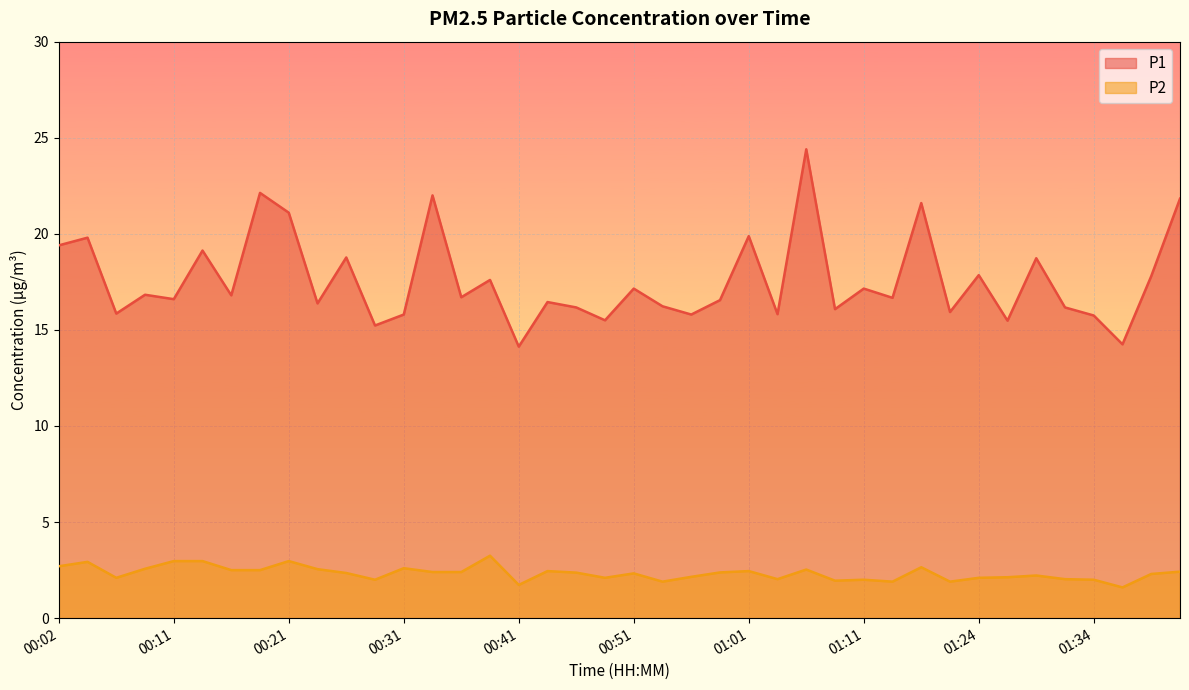

At how many categories does at least one series exceed 10?

40